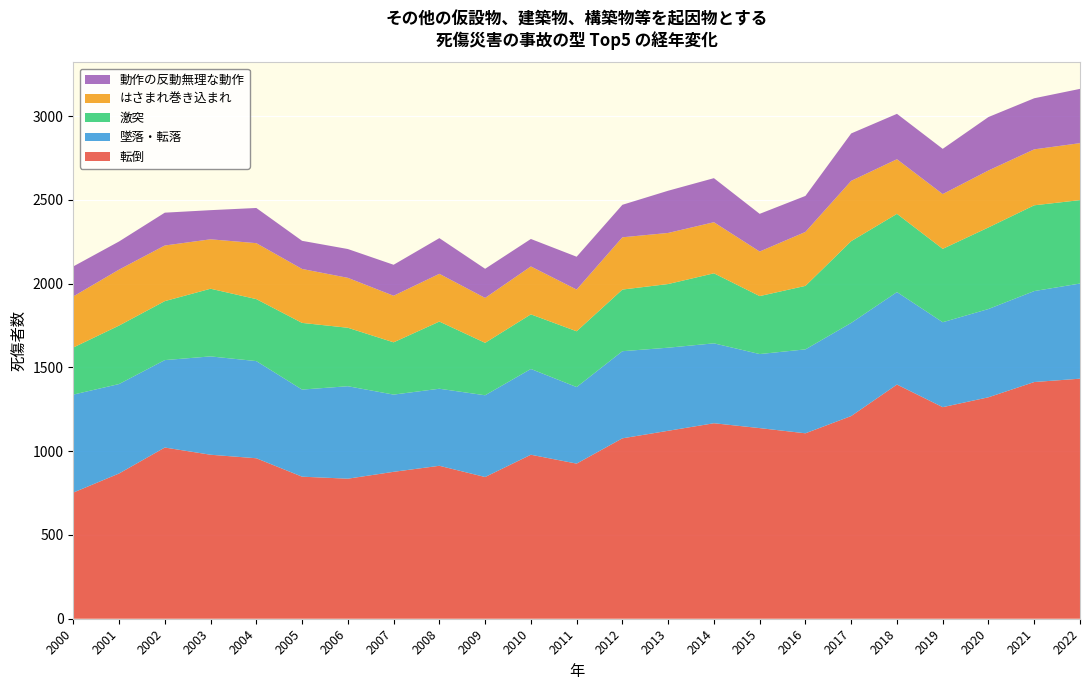

Reading left to right, extract all data points from this chart.

転倒: 2000=753	2001=867	2002=1022	2003=979	2004=958	2005=848	2006=836	2007=877	2008=913	2009=846	2010=979	2011=926	2012=1077	2013=1122	2014=1167	2015=1138	2016=1107	2017=1210	2018=1398	2019=1263	2020=1322	2021=1413	2022=1433
墜落・転落: 2000=585	2001=534	2002=522	2003=587	2004=580	2005=520	2006=552	2007=461	2008=460	2009=488	2010=512	2011=457	2012=520	2013=496	2014=477	2015=442	2016=501	2017=556	2018=552	2019=507	2020=527	2021=543	2022=568
激突: 2000=281	2001=349	2002=352	2003=404	2004=370	2005=398	2006=349	2007=312	2008=401	2009=313	2010=326	2011=333	2012=368	2013=380	2014=418	2015=346	2016=379	2017=488	2018=467	2019=438	2020=487	2021=512	2022=498
はさまれ巻き込まれ: 2000=305	2001=334	2002=332	2003=295	2004=334	2005=322	2006=298	2007=278	2008=285	2009=268	2010=286	2011=249	2012=312	2013=305	2014=305	2015=266	2016=322	2017=360	2018=326	2019=327	2020=340	2021=334	2022=340
動作の反動無理な動作: 2000=179	2001=168	2002=196	2003=174	2004=210	2005=168	2006=172	2007=185	2008=213	2009=174	2010=164	2011=196	2012=194	2013=252	2014=263	2015=225	2016=215	2017=283	2018=271	2019=270	2020=319	2021=305	2022=324